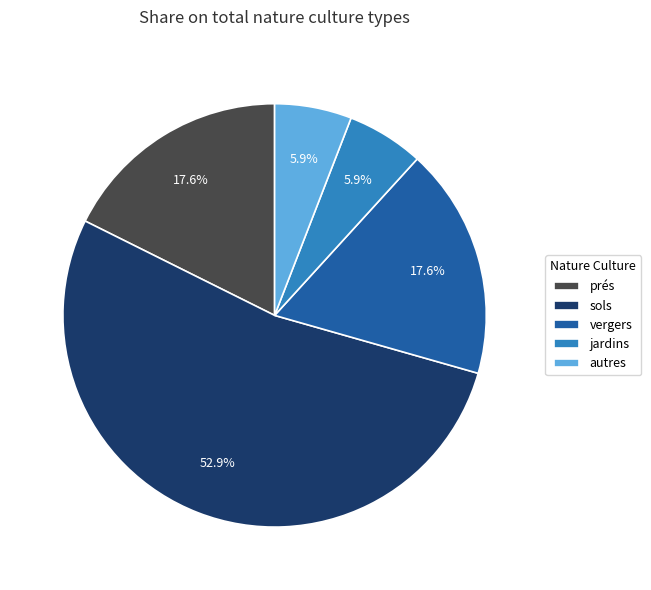

Is jardins the majority of the pie?

No